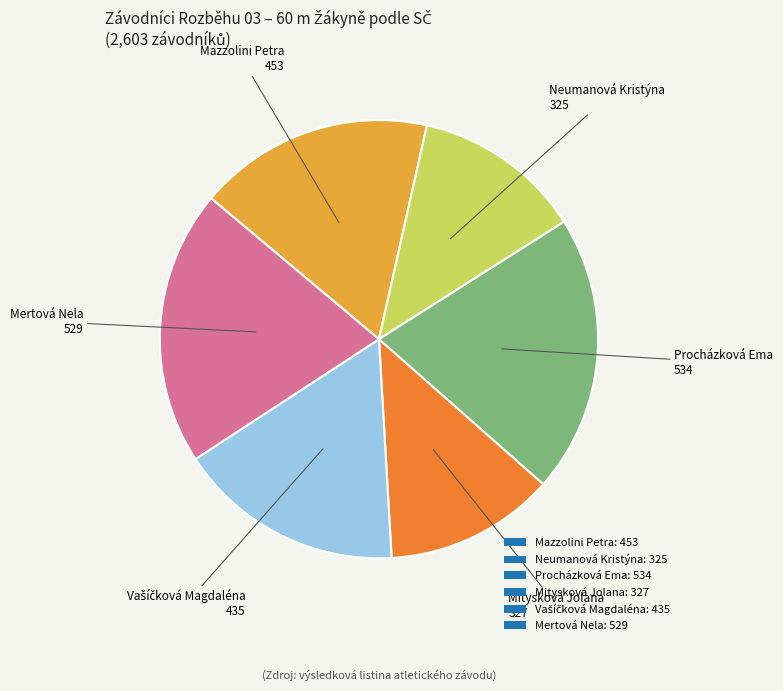

Do Neumanová Kristýna and Mitysková Jolana together represent more than half of the pie?

No